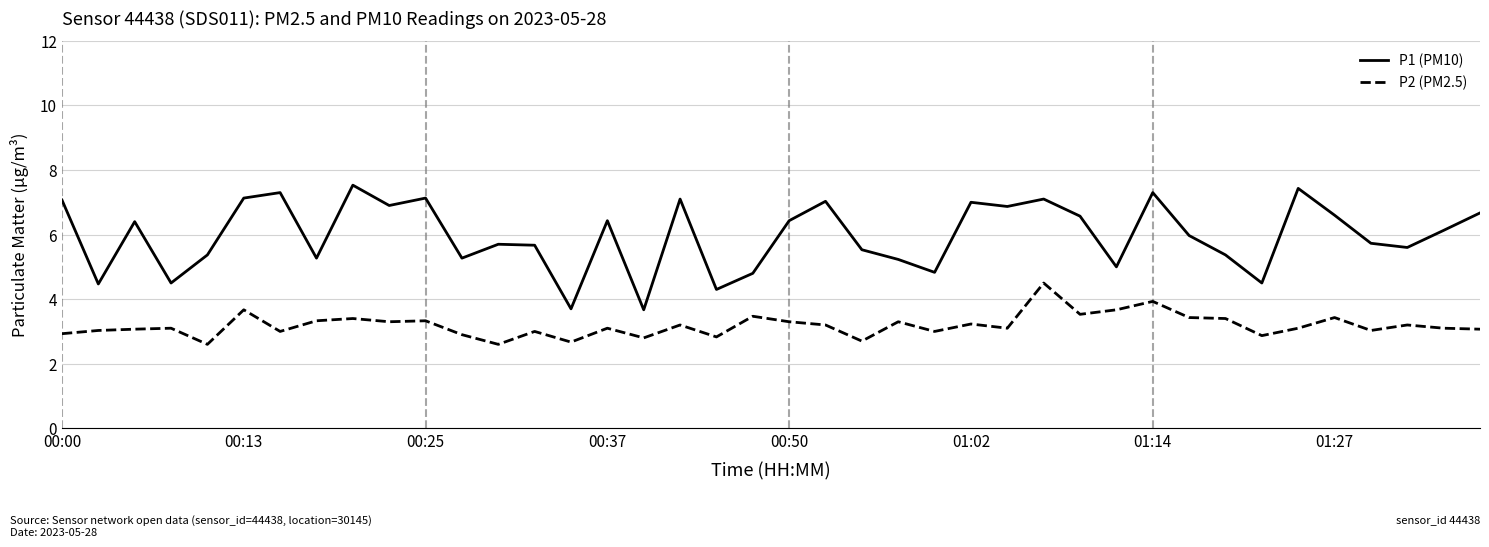

What is the smallest value displayed?

2.6